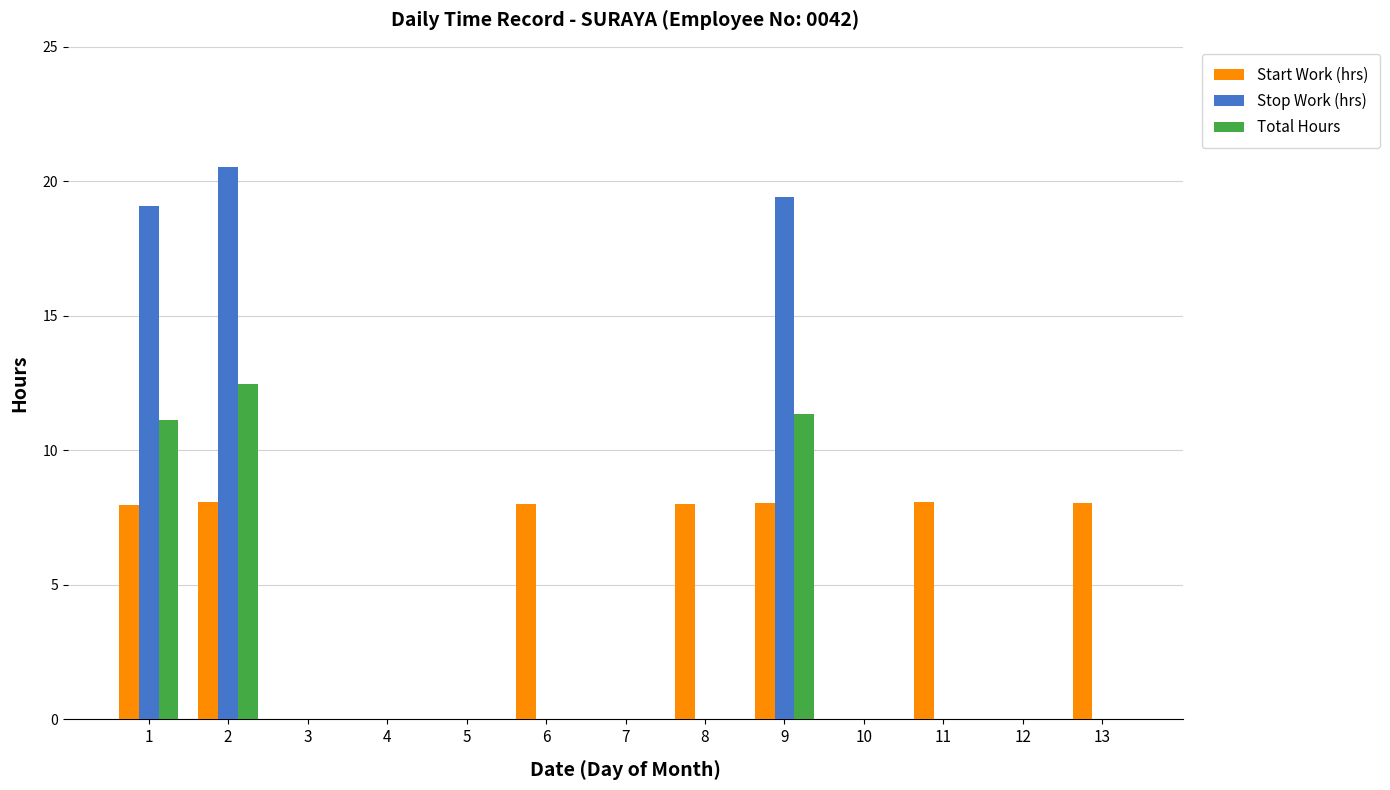

What is the greatest value displayed?

20.5